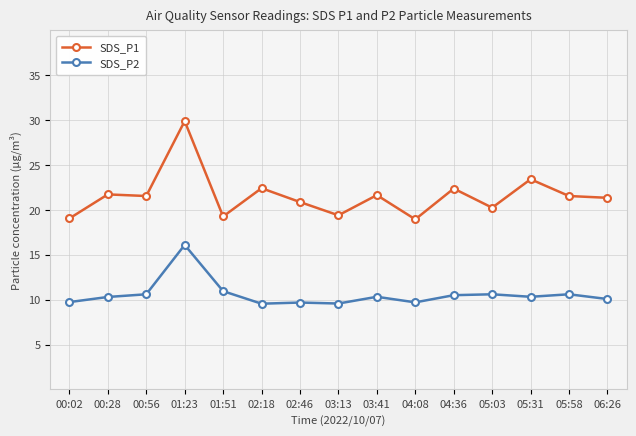

What are all the series names shown in the legend?

SDS_P1, SDS_P2